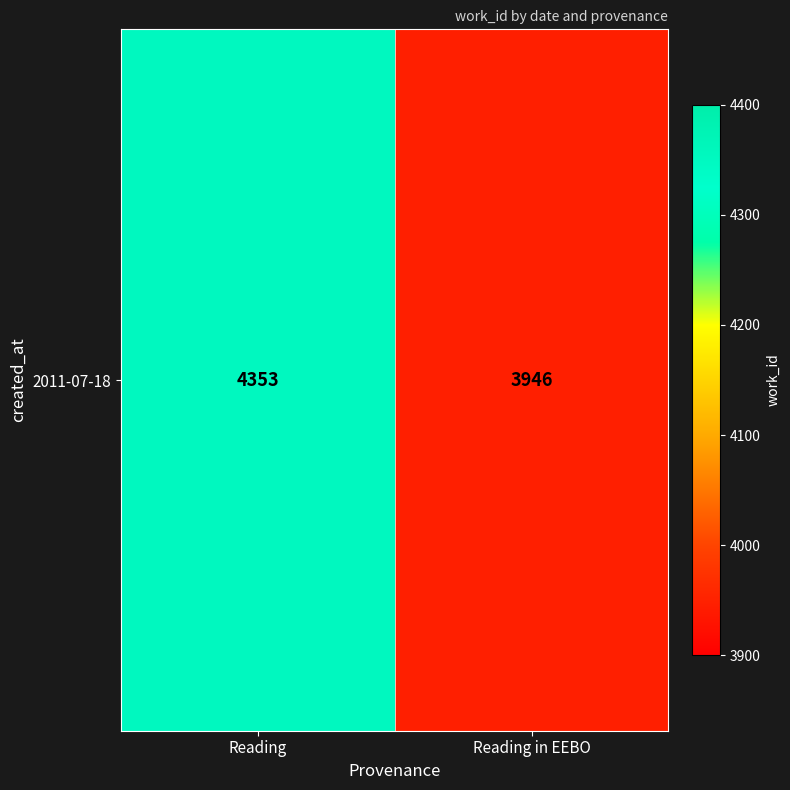

Reading left to right, extract all data points from this chart.

4353	3946